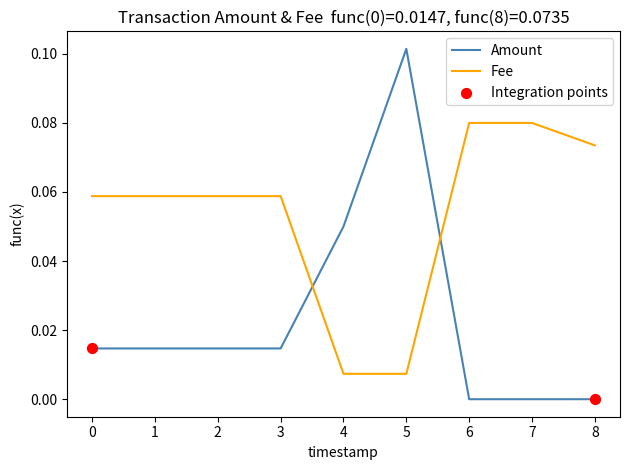

At which category is the sum across all series the highest?

5